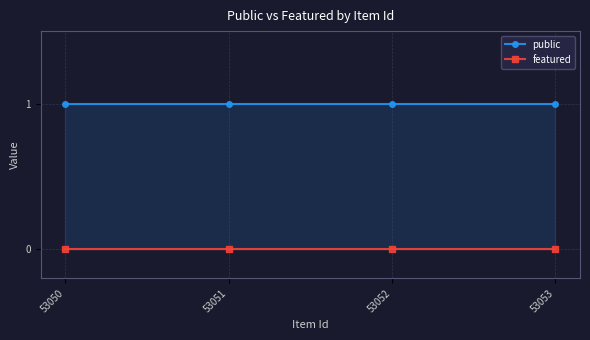

Between 53050 and 53052, which series saw the biggest shift?

public